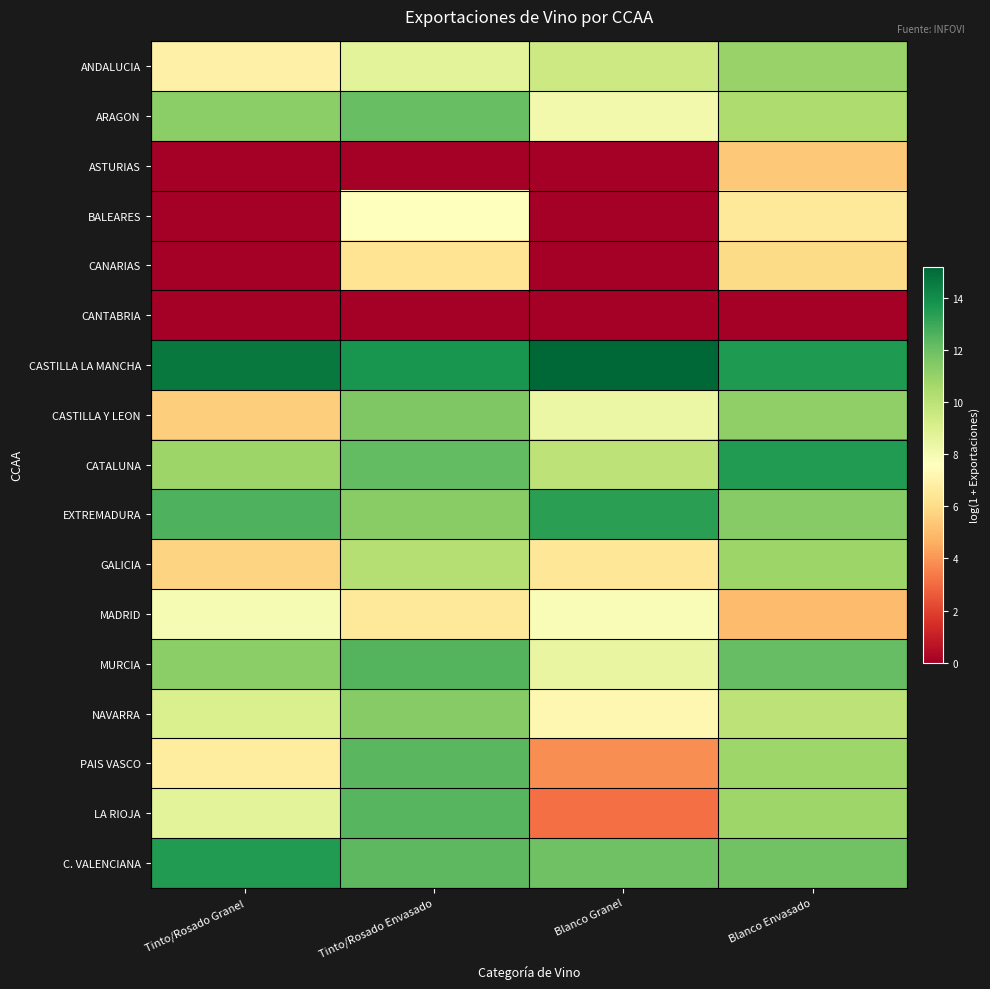

Reading left to right, what are all the values shown in this chart?

ANDALUCIA: Tinto/Rosado Granel=6.9	Tinto/Rosado Envasado=8.7	Blanco Granel=9.5	Blanco Envasado=11.0
ARAGON: Tinto/Rosado Granel=11.3	Tinto/Rosado Envasado=12.1	Blanco Granel=8.1	Blanco Envasado=10.4
ASTURIAS: Tinto/Rosado Granel=0.0	Tinto/Rosado Envasado=0.0	Blanco Granel=0.0	Blanco Envasado=5.4
BALEARES: Tinto/Rosado Granel=0.0	Tinto/Rosado Envasado=7.7	Blanco Granel=0.0	Blanco Envasado=6.6
CANARIAS: Tinto/Rosado Granel=0.0	Tinto/Rosado Envasado=6.3	Blanco Granel=0.0	Blanco Envasado=6.0
CANTABRIA: Tinto/Rosado Granel=0.0	Tinto/Rosado Envasado=0.0	Blanco Granel=0.0	Blanco Envasado=0.0
CASTILLA LA MANCHA: Tinto/Rosado Granel=14.6	Tinto/Rosado Envasado=13.8	Blanco Granel=15.2	Blanco Envasado=13.6
CASTILLA Y LEON: Tinto/Rosado Granel=5.5	Tinto/Rosado Envasado=11.6	Blanco Granel=8.4	Blanco Envasado=11.1
CATALUNA: Tinto/Rosado Granel=10.8	Tinto/Rosado Envasado=12.2	Blanco Granel=10.0	Blanco Envasado=13.5
EXTREMADURA: Tinto/Rosado Granel=12.6	Tinto/Rosado Envasado=11.3	Blanco Granel=13.3	Blanco Envasado=11.4
GALICIA: Tinto/Rosado Granel=5.8	Tinto/Rosado Envasado=10.2	Blanco Granel=6.4	Blanco Envasado=10.9
MADRID: Tinto/Rosado Granel=7.9	Tinto/Rosado Envasado=6.6	Blanco Granel=7.8	Blanco Envasado=5.0
MURCIA: Tinto/Rosado Granel=11.3	Tinto/Rosado Envasado=12.5	Blanco Granel=8.5	Blanco Envasado=12.1
NAVARRA: Tinto/Rosado Granel=9.1	Tinto/Rosado Envasado=11.4	Blanco Granel=7.2	Blanco Envasado=10.0
PAIS VASCO: Tinto/Rosado Granel=6.7	Tinto/Rosado Envasado=12.4	Blanco Granel=3.9	Blanco Envasado=10.8
LA RIOJA: Tinto/Rosado Granel=8.7	Tinto/Rosado Envasado=12.4	Blanco Granel=3.1	Blanco Envasado=10.8
C. VALENCIANA: Tinto/Rosado Granel=13.5	Tinto/Rosado Envasado=12.3	Blanco Granel=11.9	Blanco Envasado=11.9